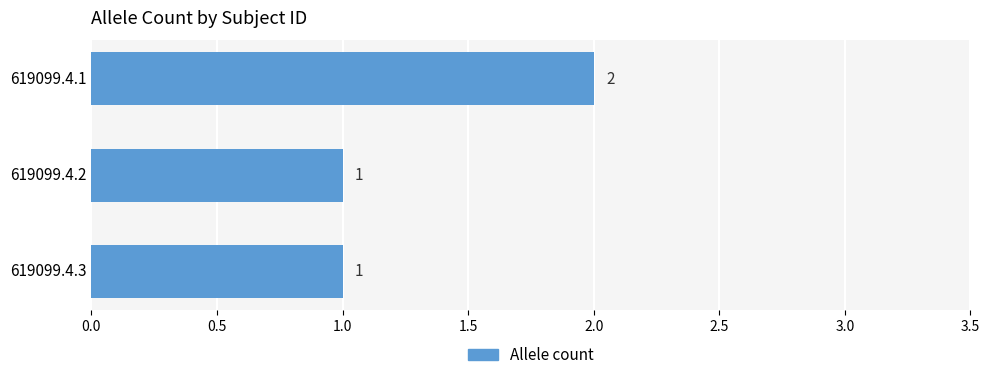

What is the value of the 1st bar from the top?

2